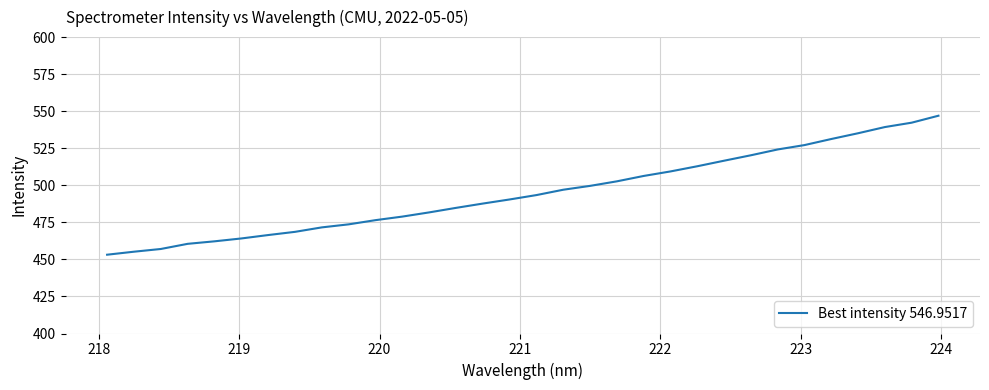

How many series are shown in this chart?

1